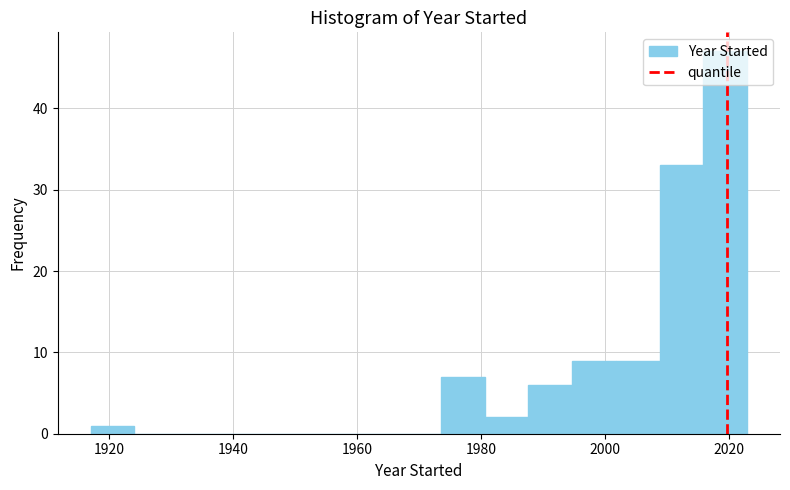

Around what value on the x-axis is the tallest bar? Give the approximate position of its centre, as read against the axis.

2020